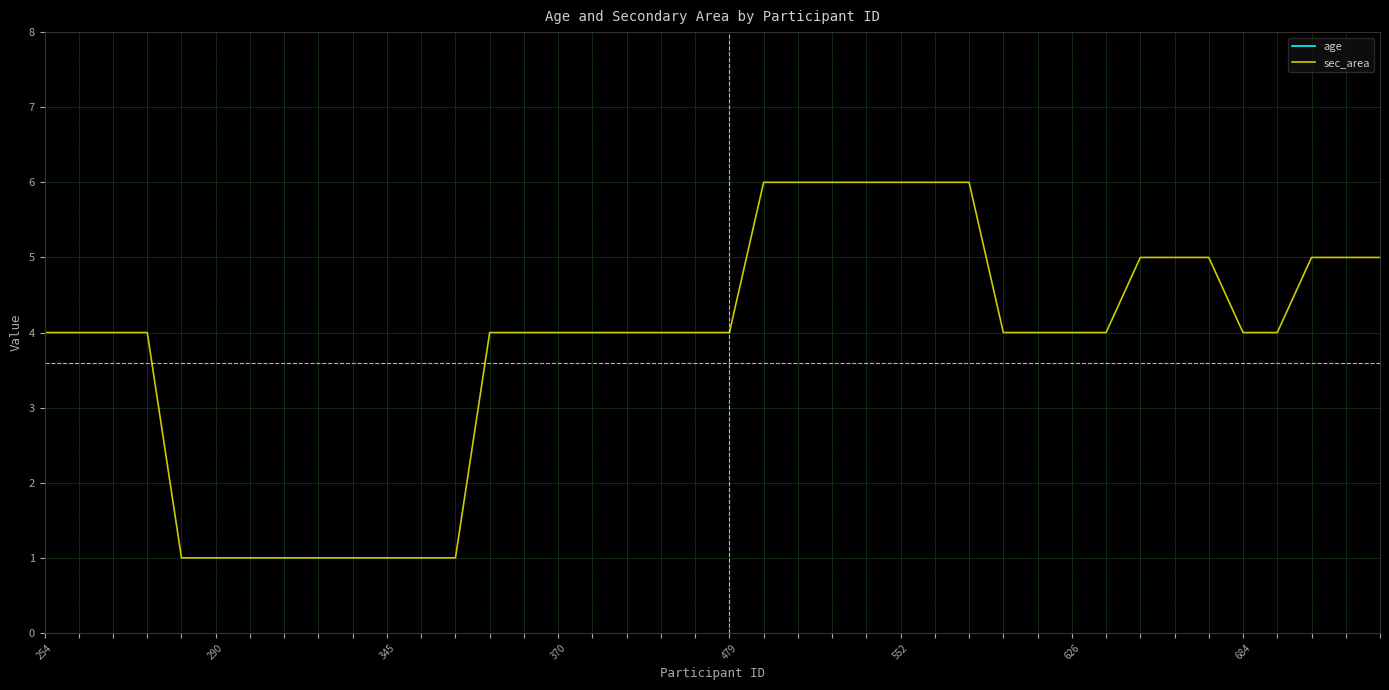

What is the sum of all age values?

587